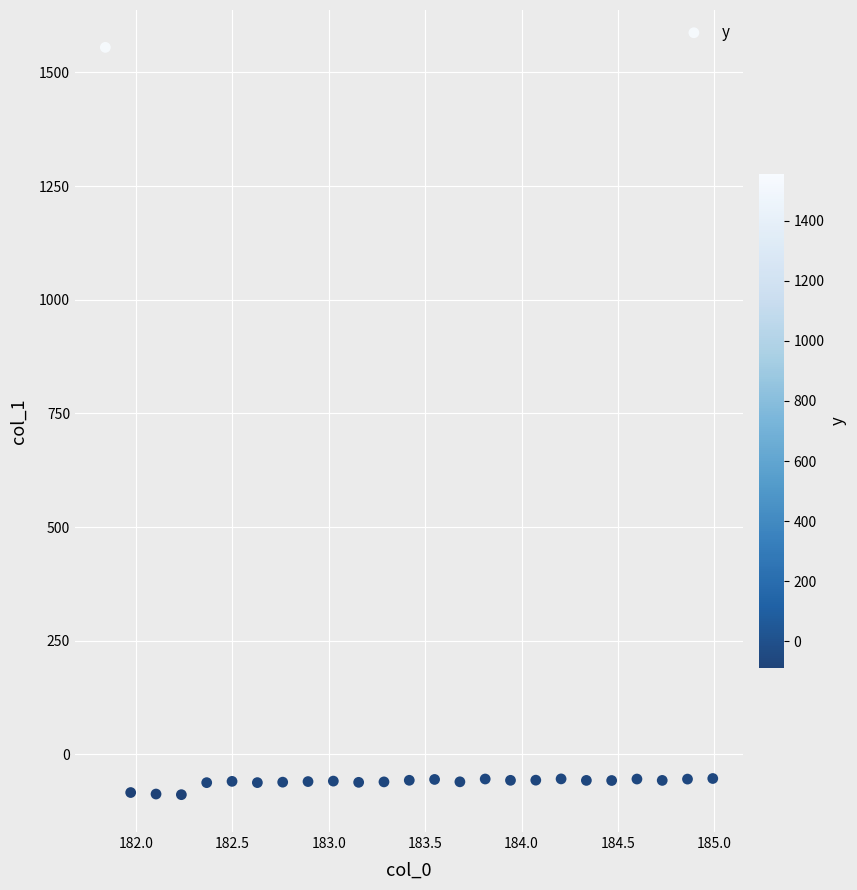

What is the range of Y values (max minus min)?

1643.4